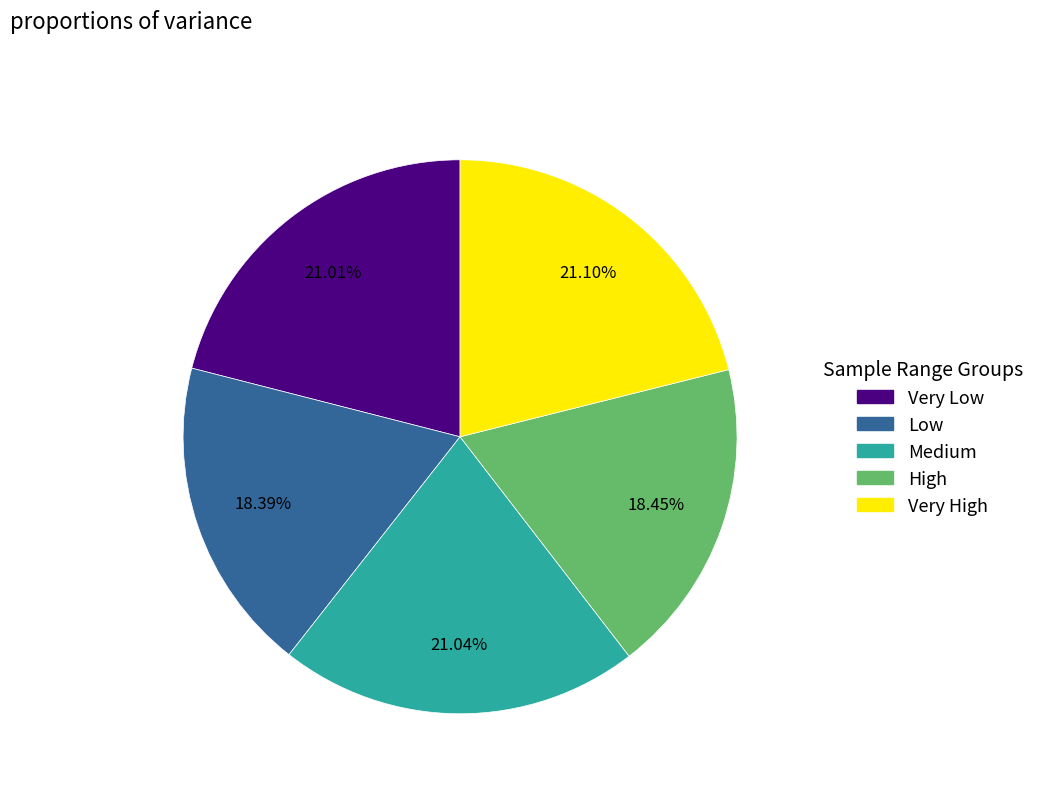

Does any single category account for the majority?

No